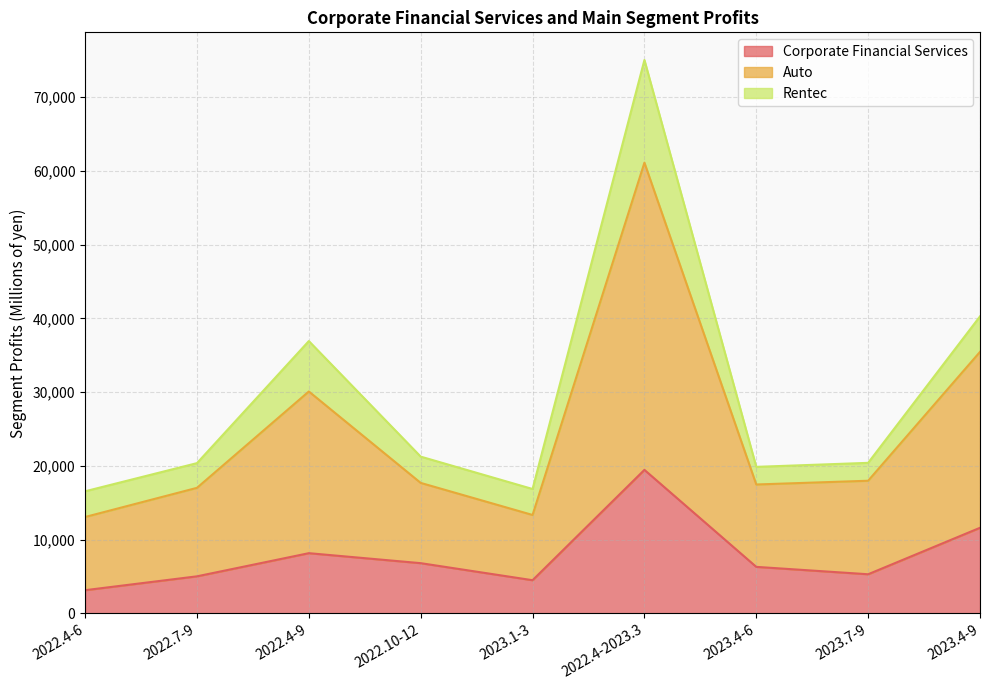

What is the lowest value of the Corporate Financial Services series?

3139